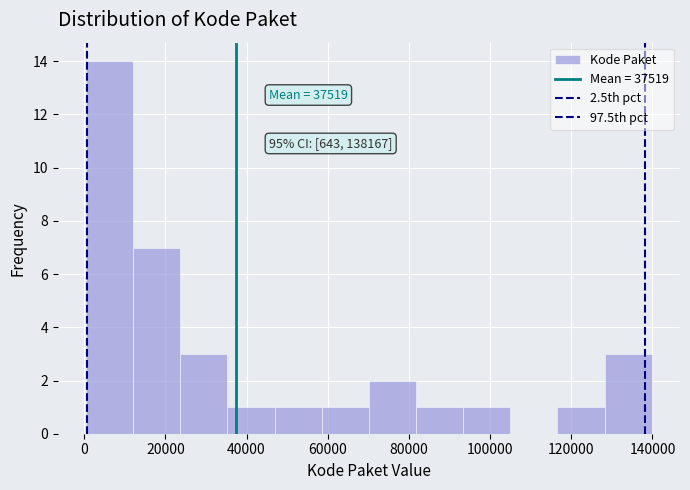

Which range on the x-axis has the tallest bar?

0 to 12000